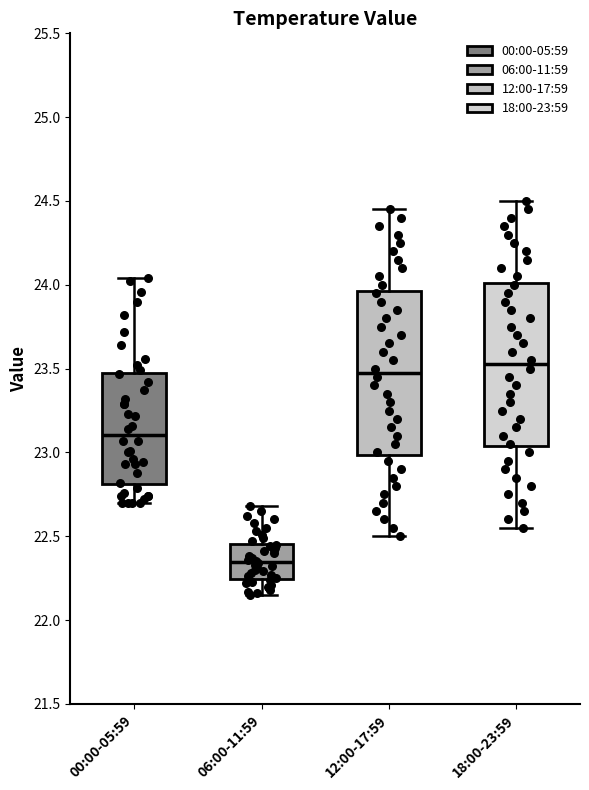

Reading left to right, read every box against the y-axis: the position of its median line, the range the box covers, and the ends of its whiskers. The values are not printed on the chart, so give them approximately, as read against the axis.

00:00-05:59: median 23.10, box 22.80 to 23.50, whiskers 22.70 to 24.05
06:00-11:59: median 22.35, box 22.25 to 22.45, whiskers 22.15 to 22.70
12:00-17:59: median 23.50, box 23.00 to 23.95, whiskers 22.50 to 24.45
18:00-23:59: median 23.55, box 23.05 to 24.00, whiskers 22.55 to 24.50